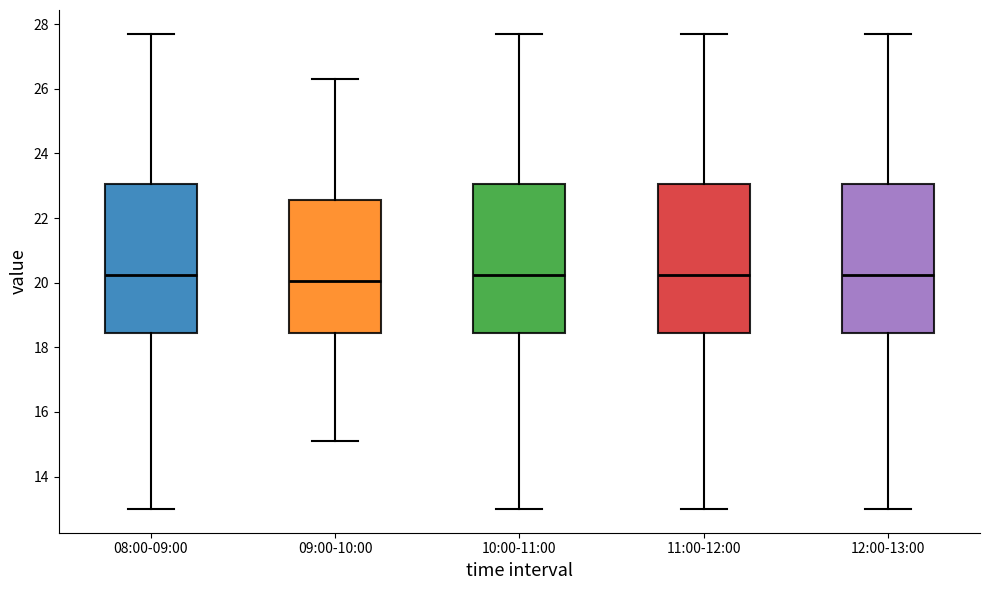

Where does the median line of the box for 08:00-09:00 sit on the y-axis? The values are not printed on the chart, so give them approximately, as read against the axis.

20.2